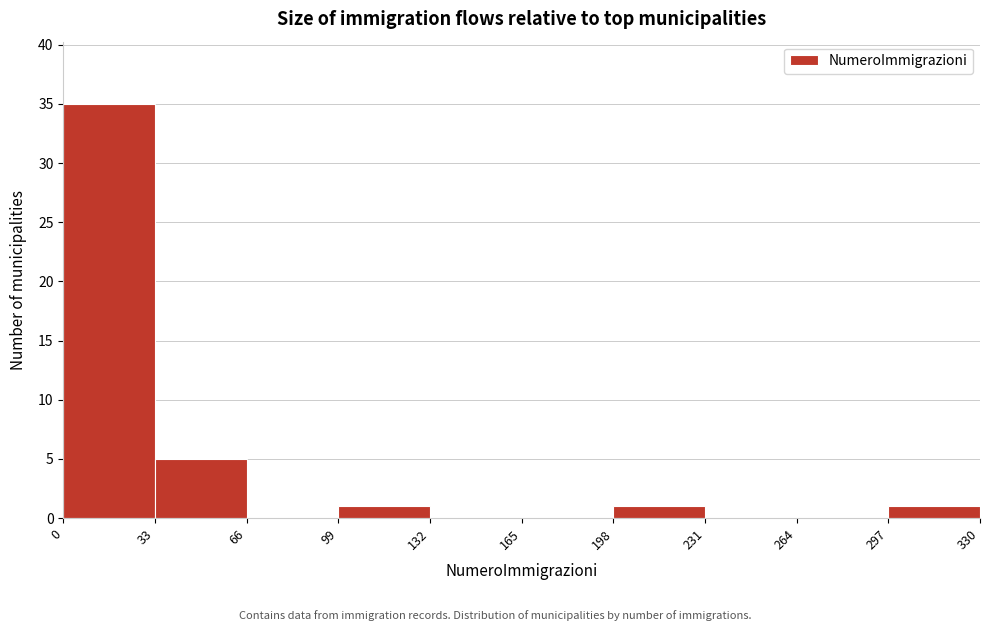

Which range on the x-axis has the tallest bar?

0 to 33